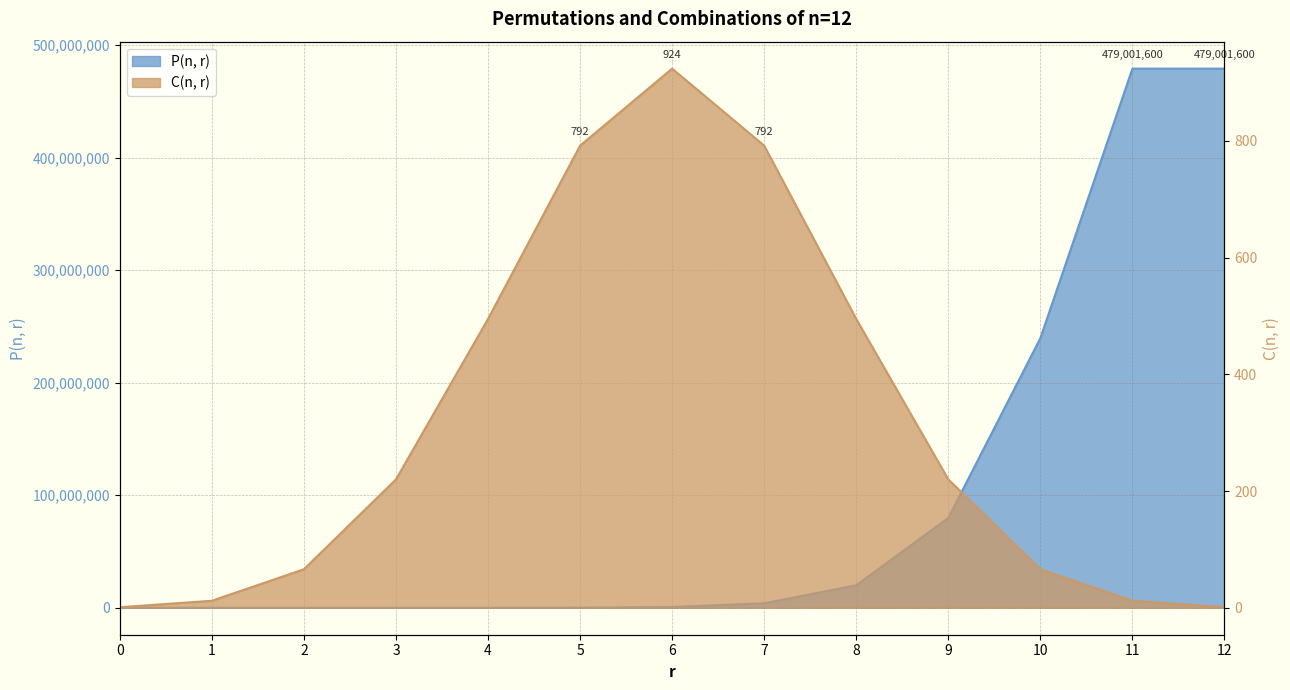

How many values in the P(n, r) series are below 665280?

6